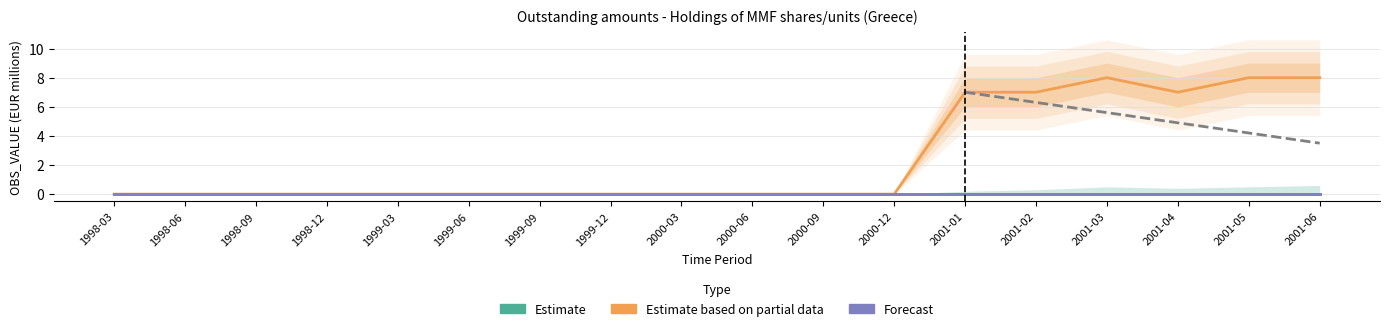

True or false: Forecast has a value of 0 at 1999-03.

True